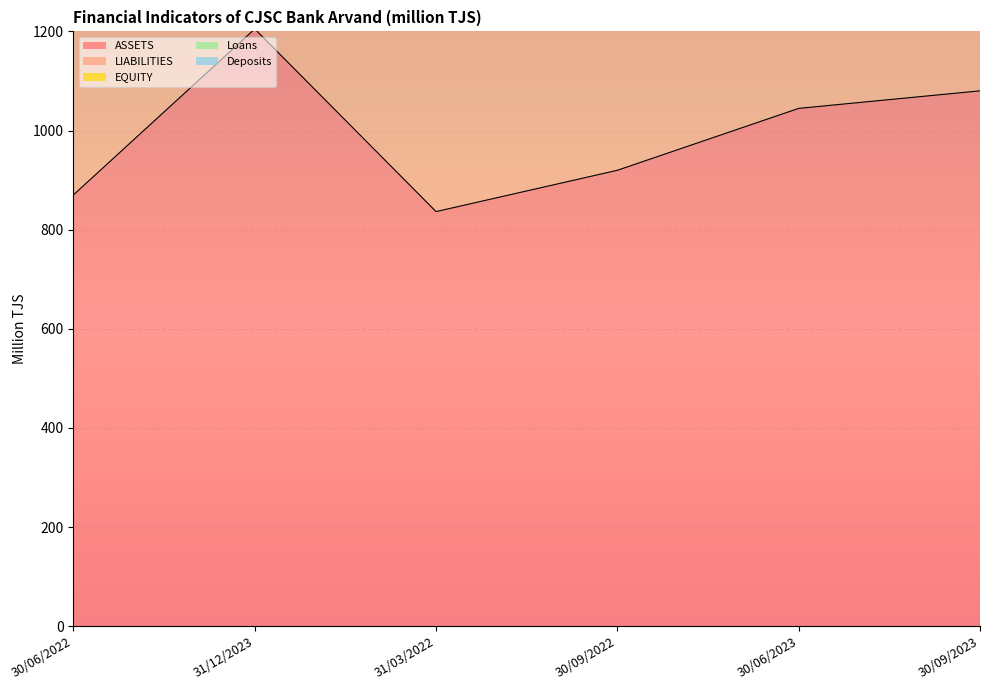

Reading right to left, list all the values displayed in this chart.

ASSETS: 30/09/2023=1080.1	30/06/2023=1044.7	30/09/2022=919.8	31/03/2022=836.4	31/12/2023=1205.0	30/06/2022=870.1
LIABILITIES: 30/09/2023=1950.5	30/06/2023=1890.1	30/09/2022=1685.4	31/03/2022=1539.7	31/12/2023=2193.4	30/06/2022=1594.0
Loans: 30/09/2023=3044.5	30/06/2023=2942.4	30/09/2022=2524.5	31/03/2022=2329.9	31/12/2023=3370.6	30/06/2022=2392.4